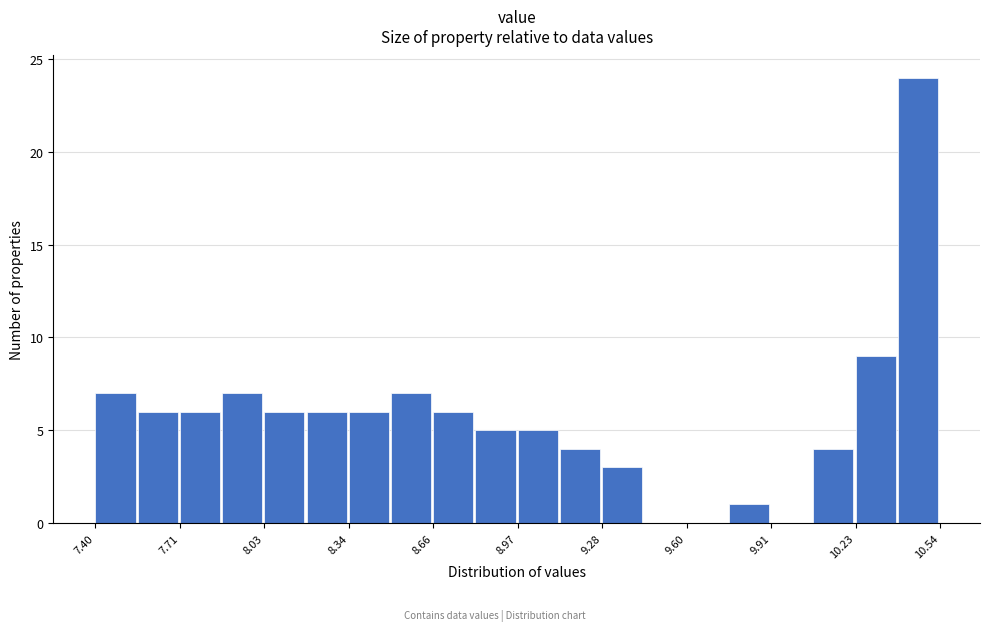

Around what value on the x-axis is the tallest bar? Give the approximate position of its centre, as read against the axis.

10.45